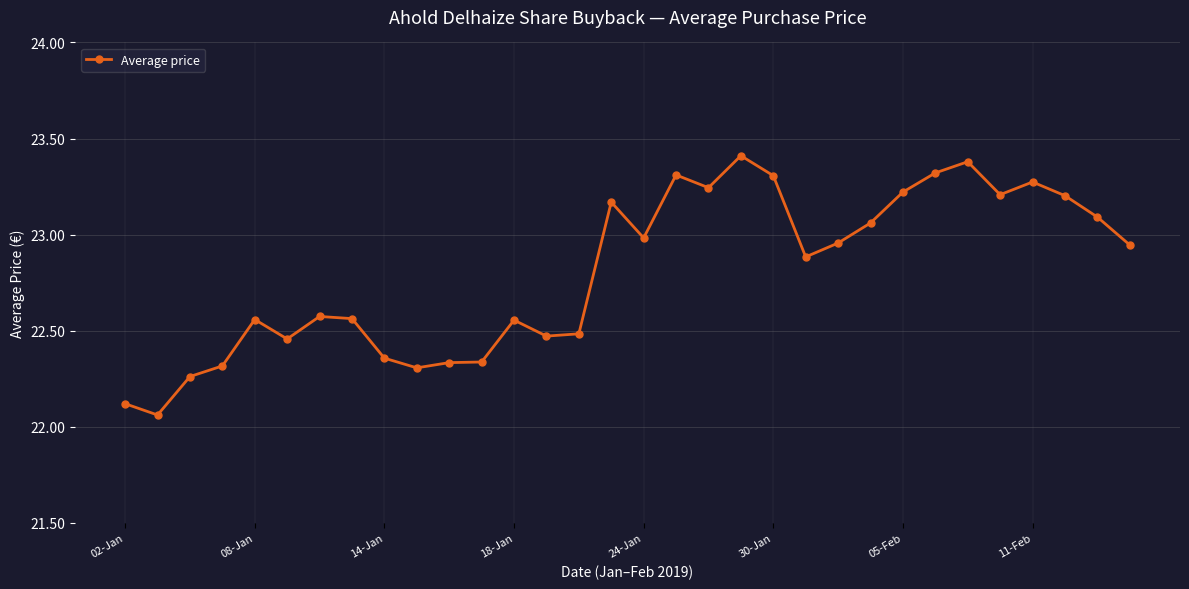

How many distinct data groups are displayed?

1